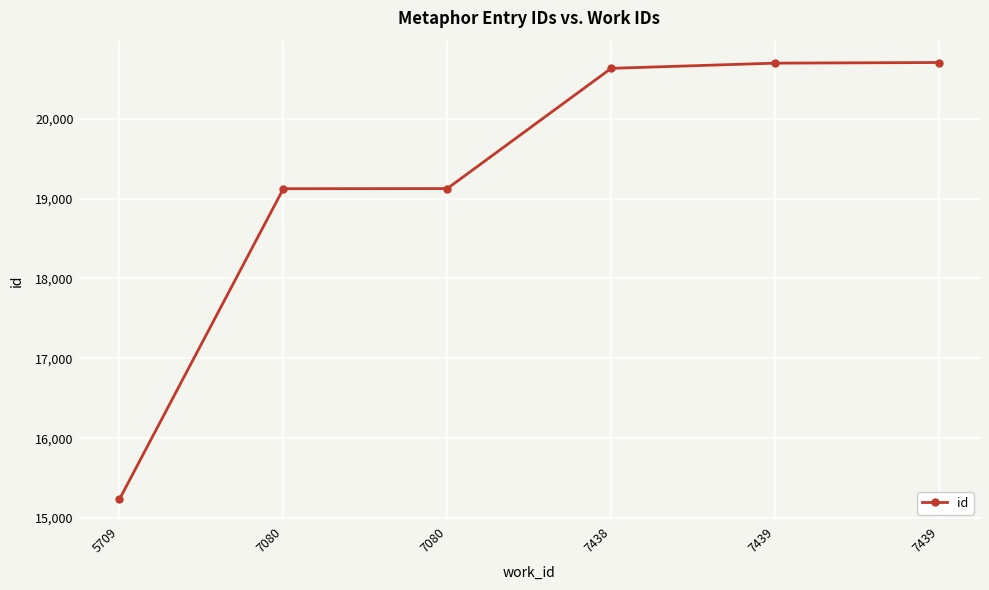

Reading left to right, extract all data points from this chart.

5709=15235	7080=19123	7080=19125	7438=20630	7439=20695	7439=20703